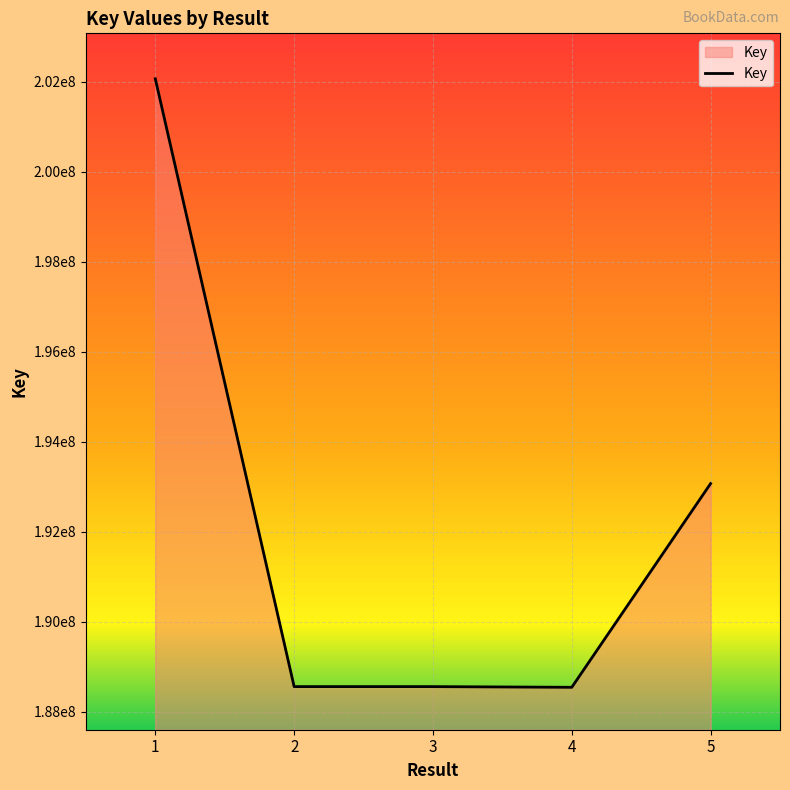

Is this an area chart (filled region under the line)?

Yes